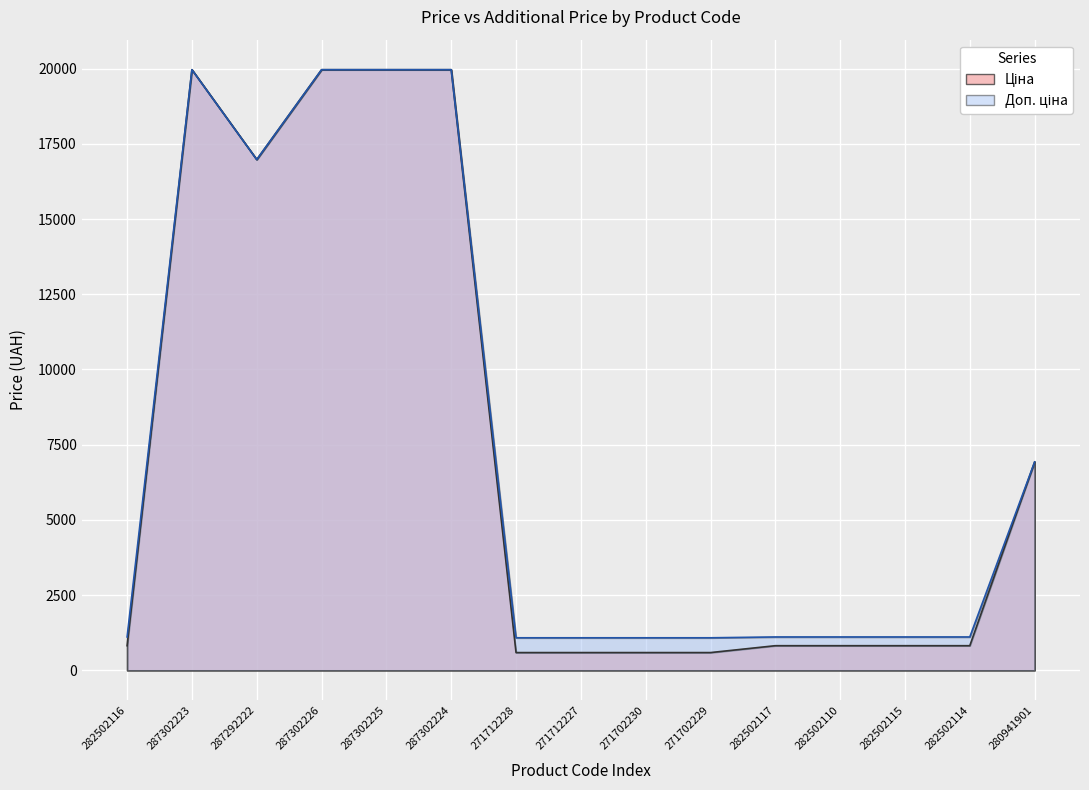

The value of Ціна at 271712228 is 1039.9. True or false?

False